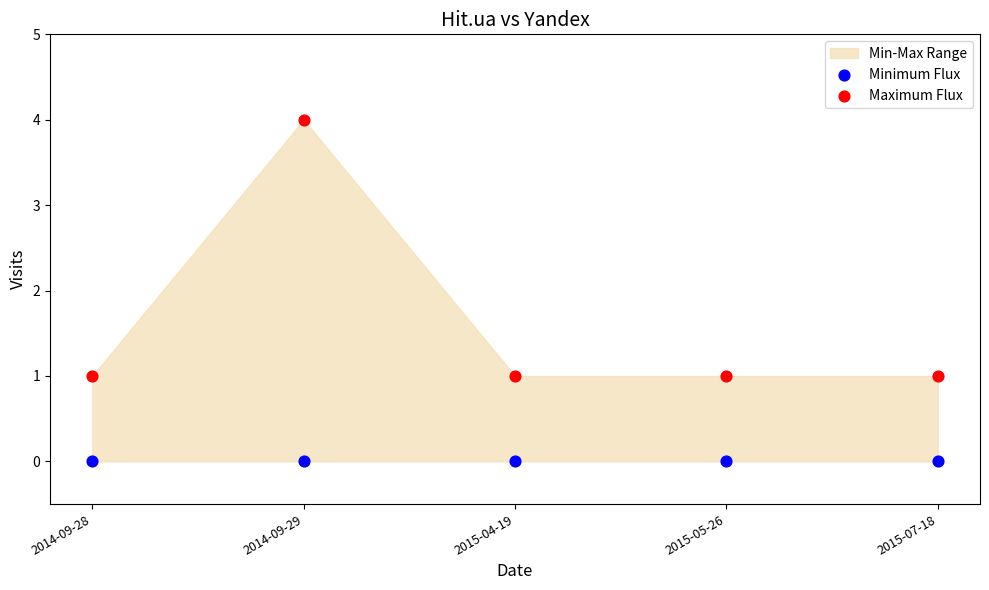

Which series reaches the minimum Y coordinate?

Minimum Flux